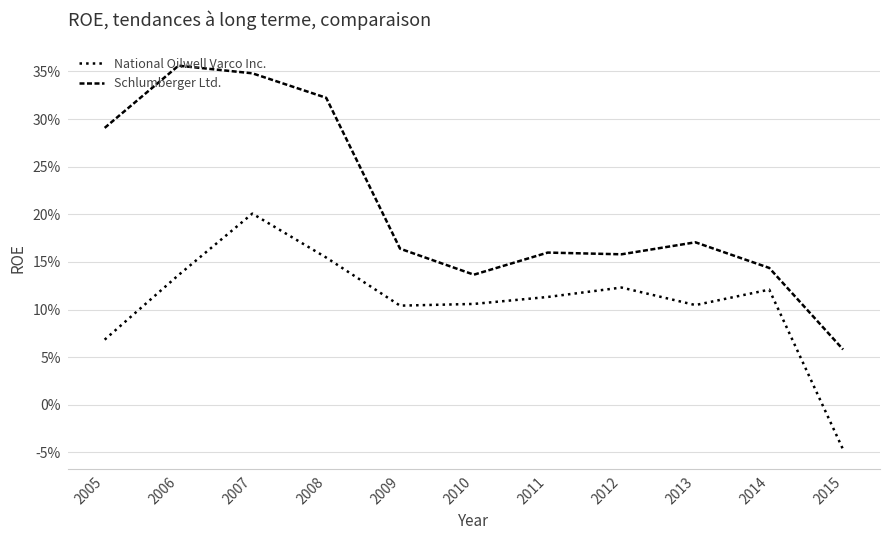

True or false: Schlumberger Ltd. has more than 0 interior local peaks.

True